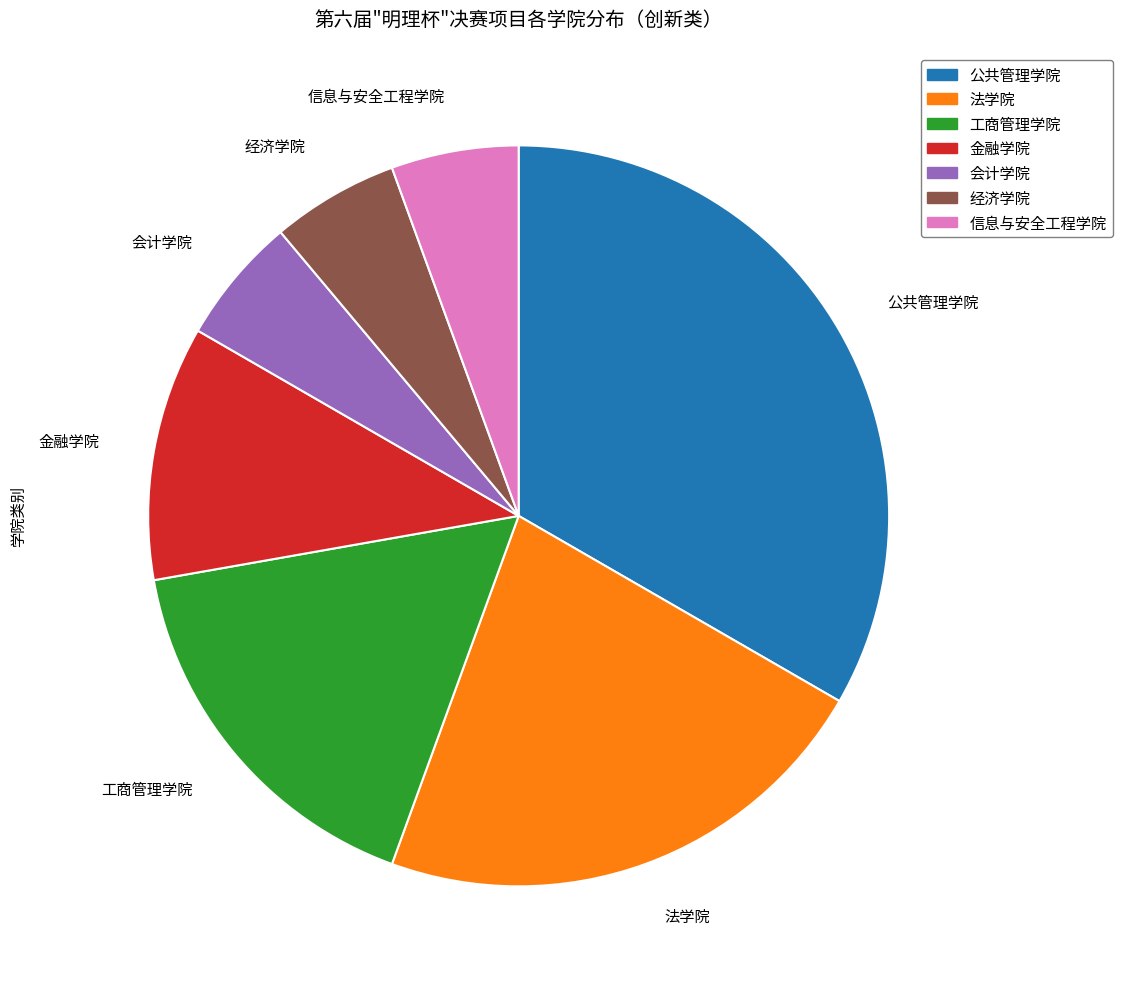

Is there any slice that represents more than half of the pie?

No